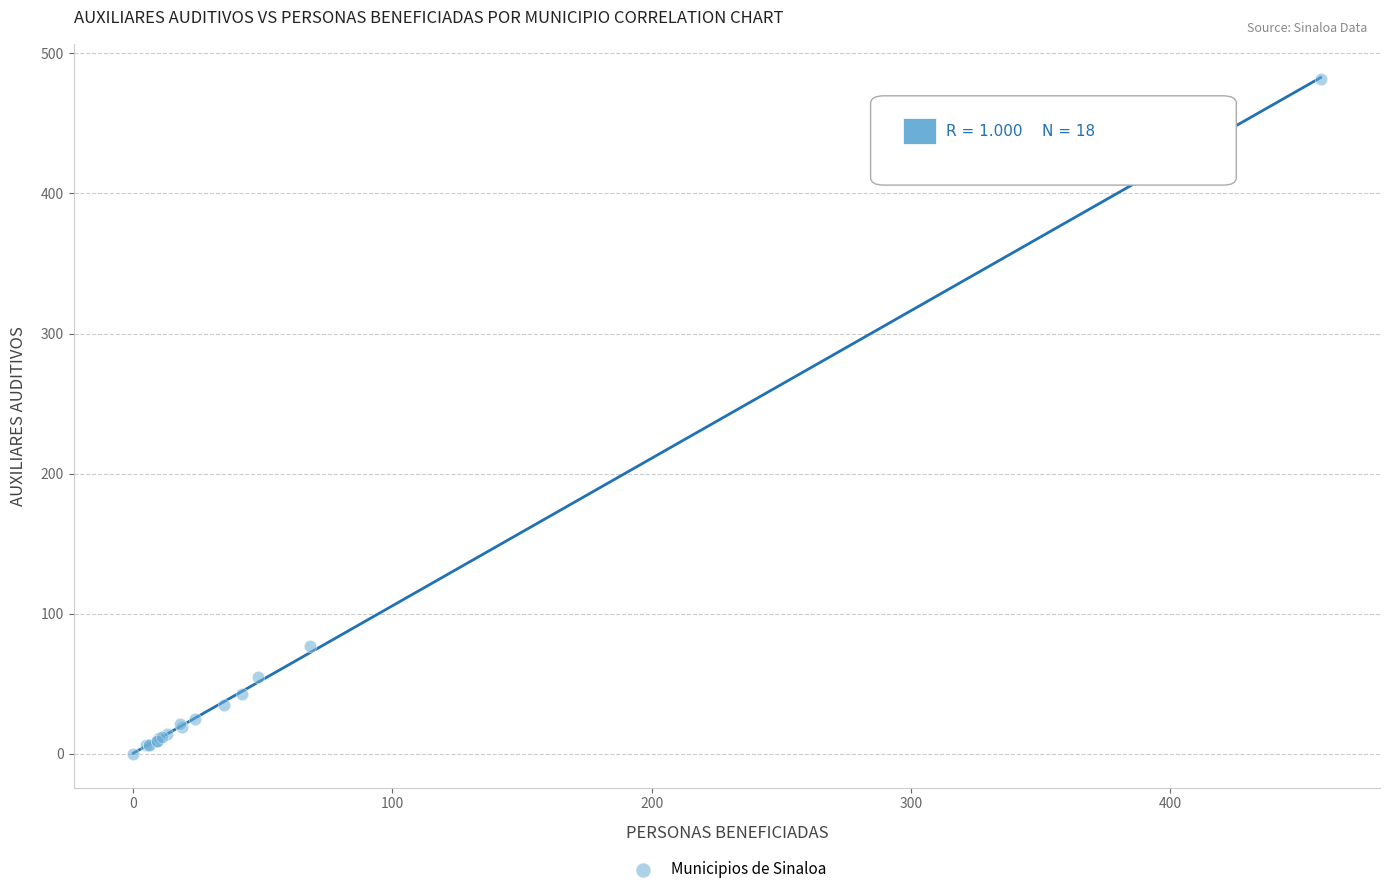

What Y value in the scatter plot is closest to 241?

77